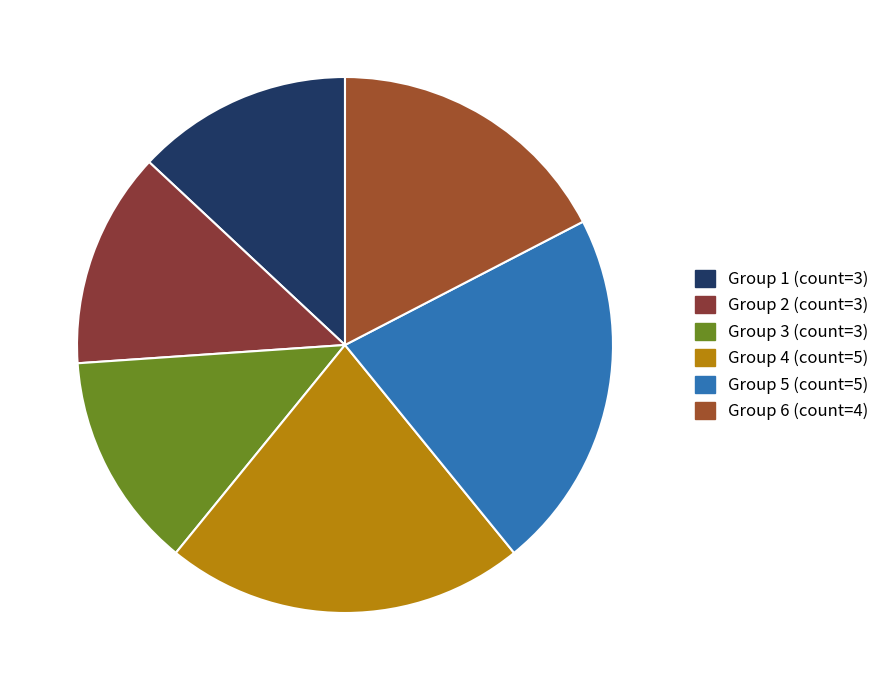

Count the number of slices in the pie.

6